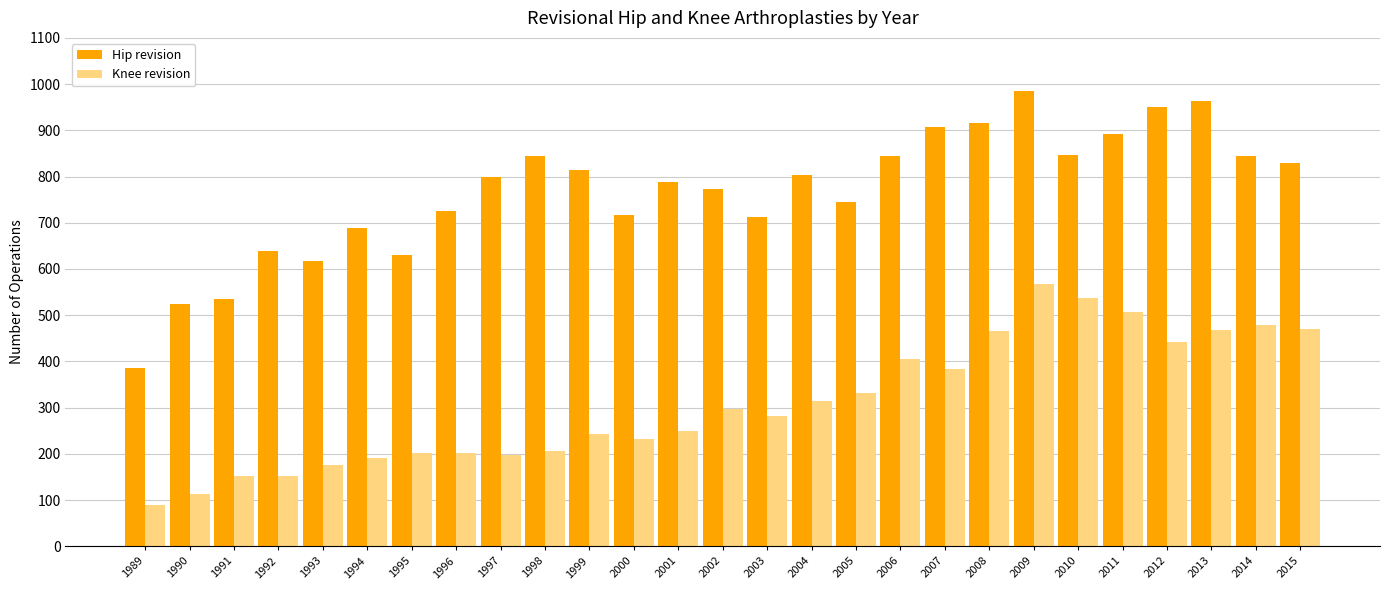

Which series has the largest range (max minus min)?

Hip revision